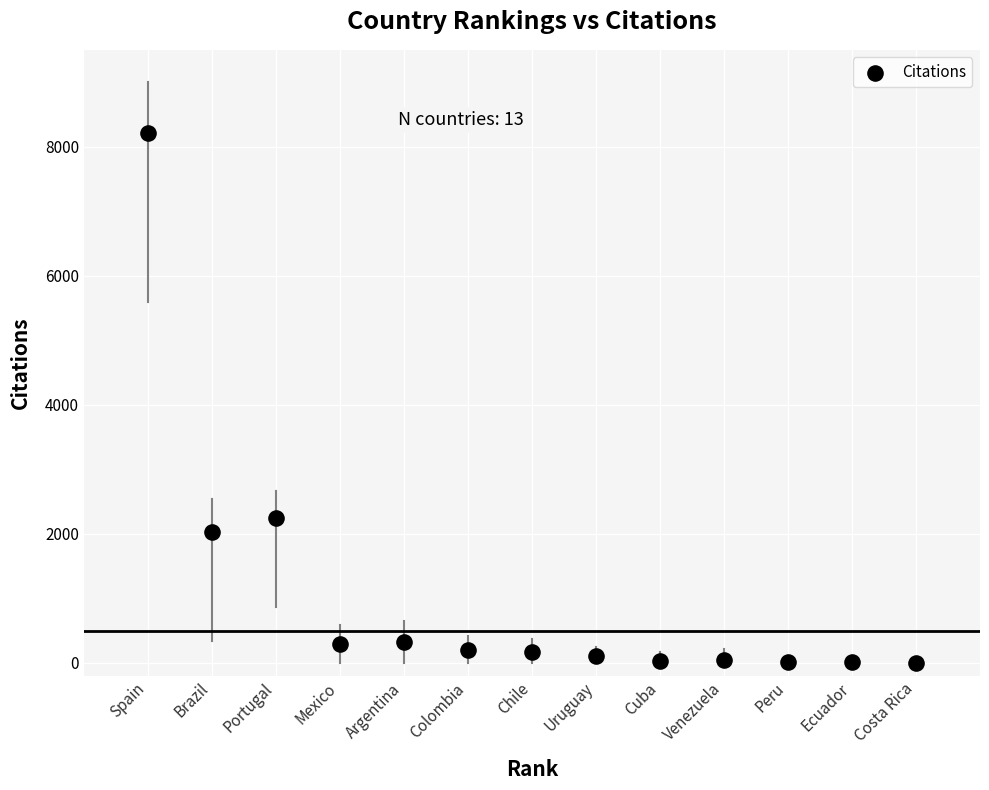

What is the range of Y values (max minus min)?

8213